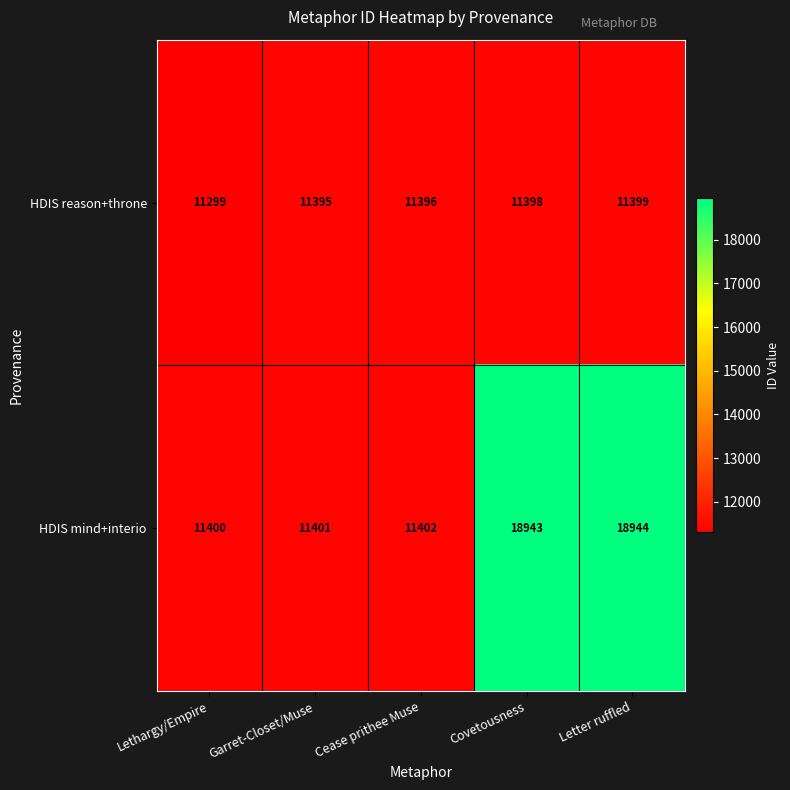

Reading left to right, extract all data points from this chart.

HDIS reason+throne: 11299	11395	11396	11398	11399
HDIS mind+interio: 11400	11401	11402	18943	18944